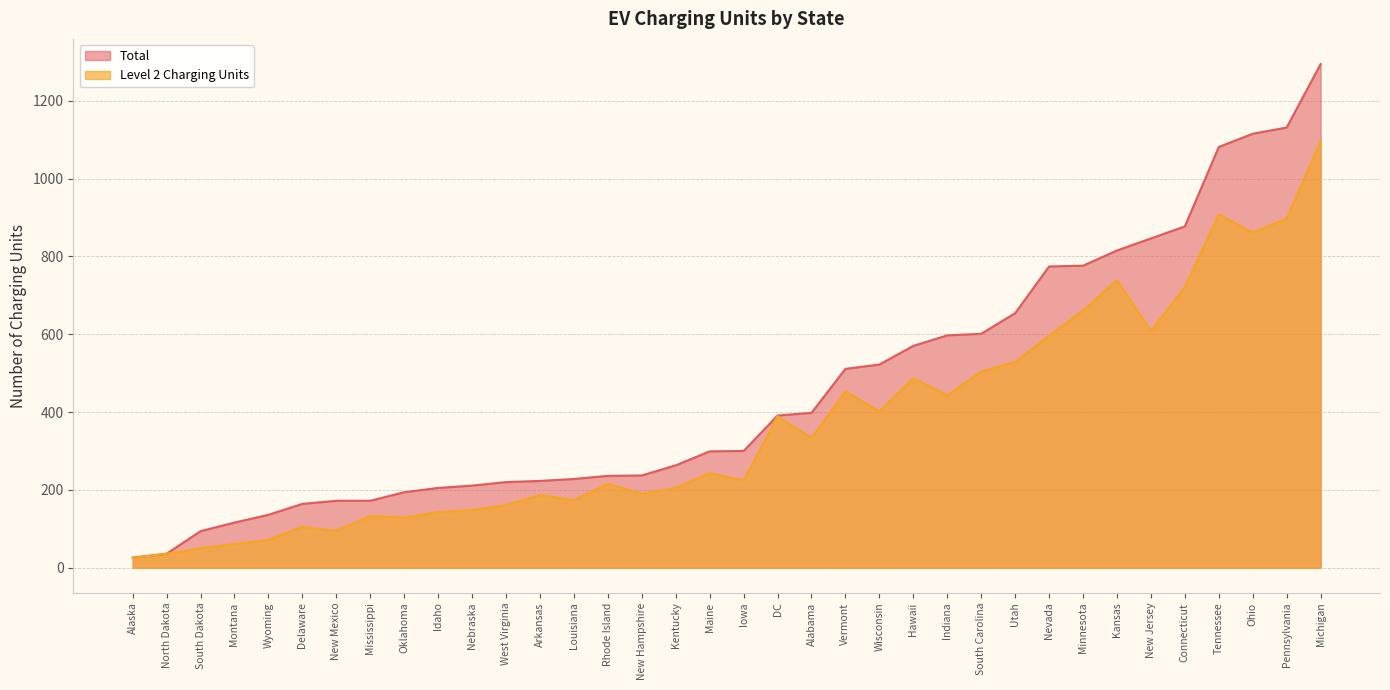

Which series has the largest total across all categories?

Total